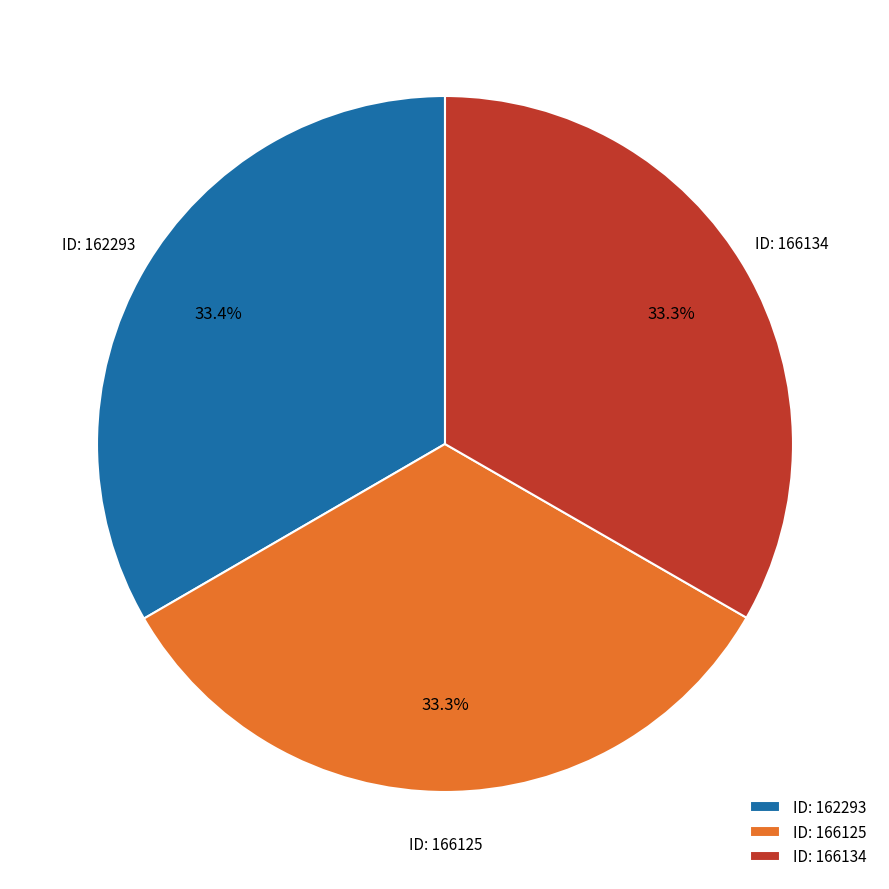

Does any single category account for the majority?

No